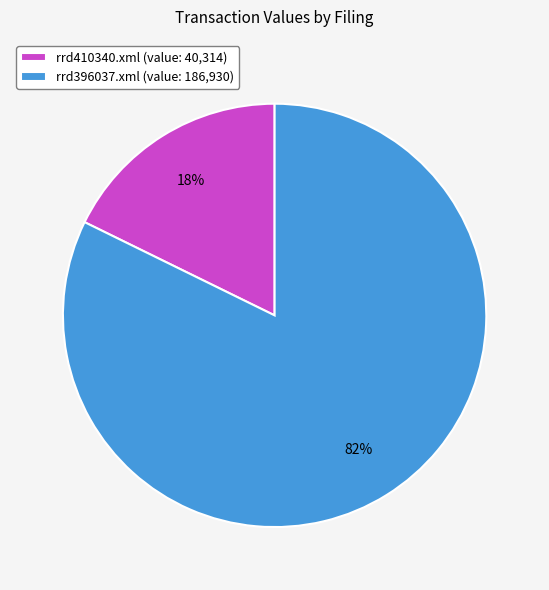

Does rrd410340.xml account for over 50% of the chart?

No